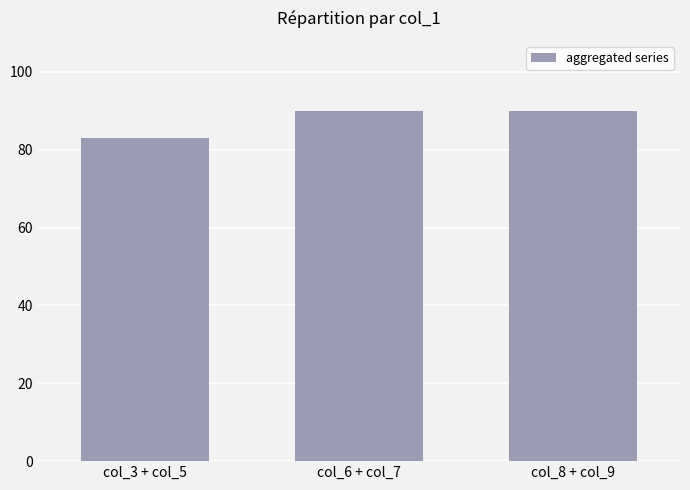

What is the approximate value at col_8 + col_9?

90